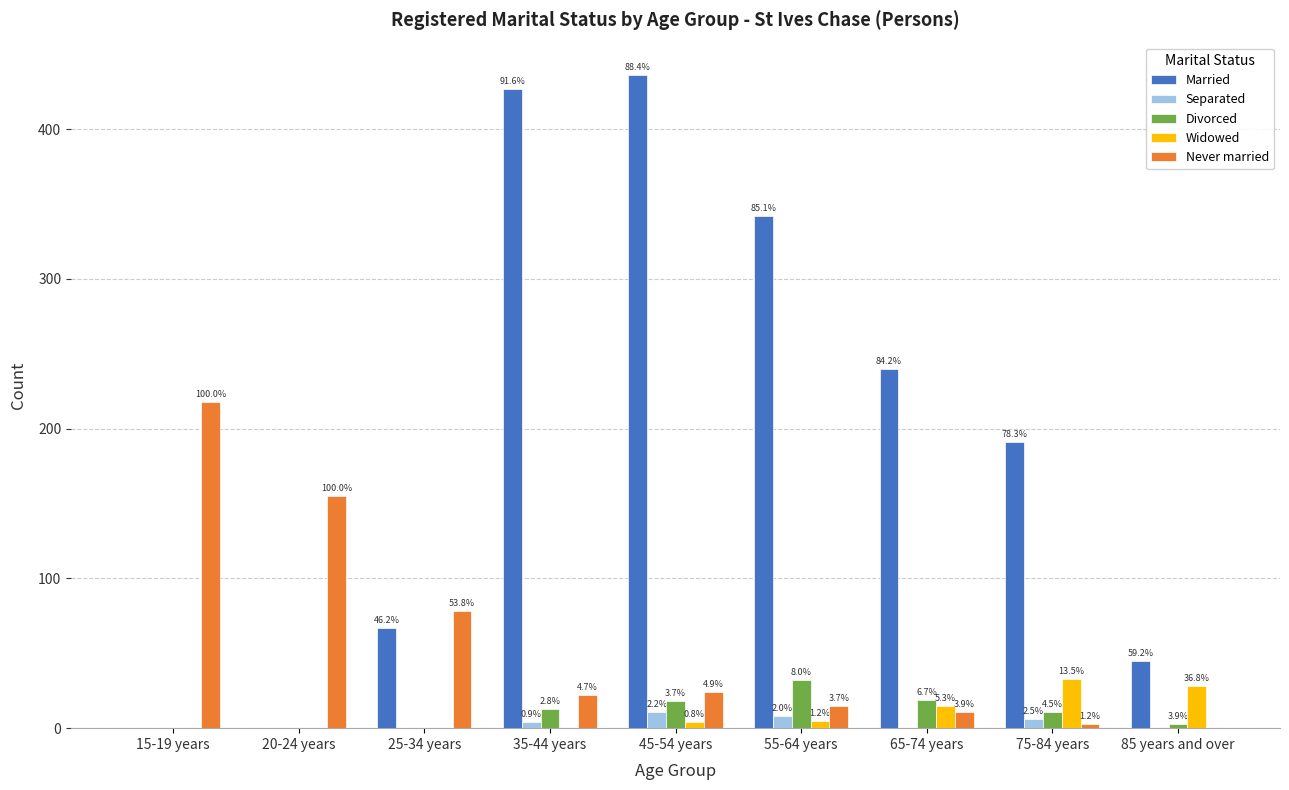

Are the bars grouped side by side (vs. stacked)?

Yes